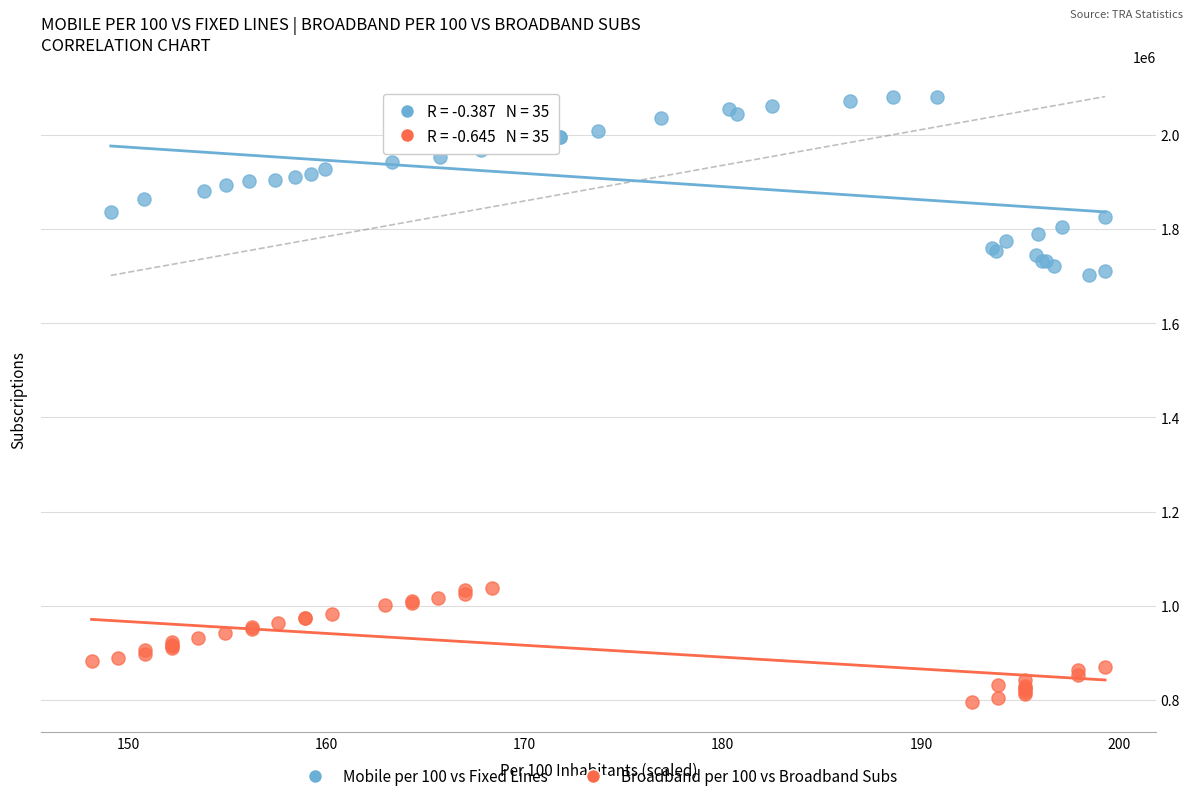

Which series contains the highest Y value?

Mobile per 100 vs Fixed Lines